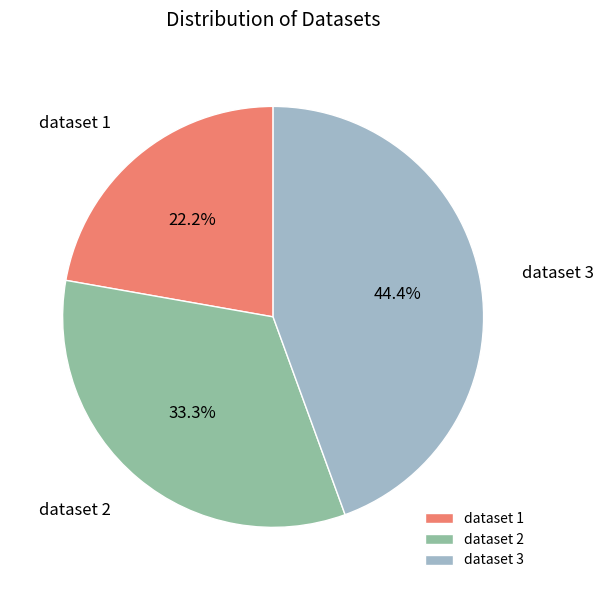

Combined, what portion of the pie is dataset 1 and dataset 2?

55.6%